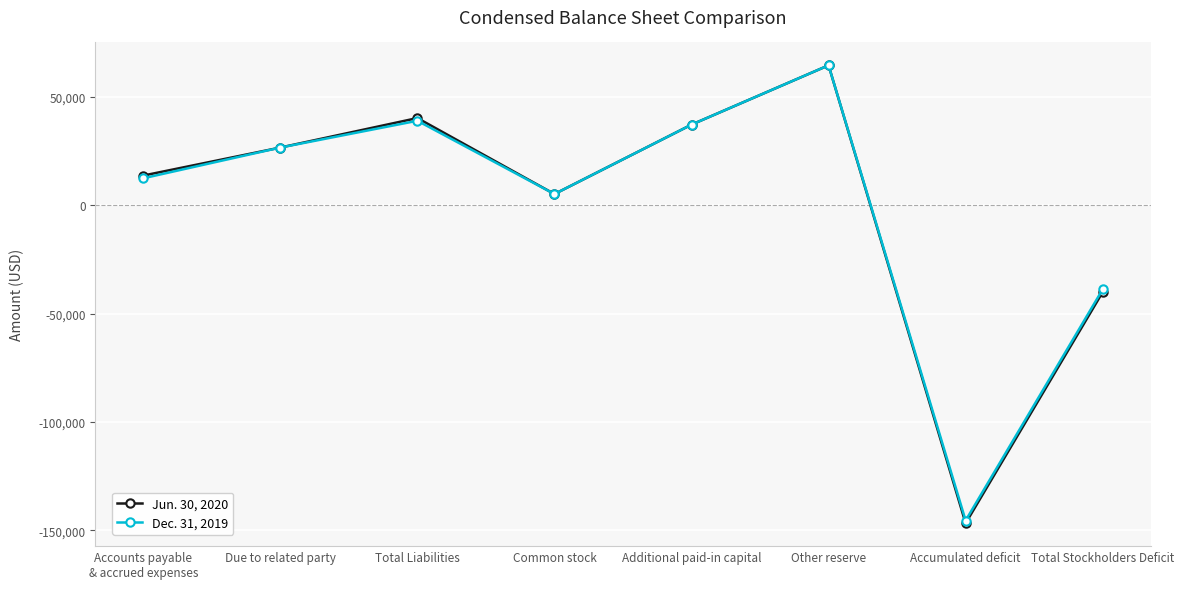

At which category is the sum across all series the highest?

Other reserve